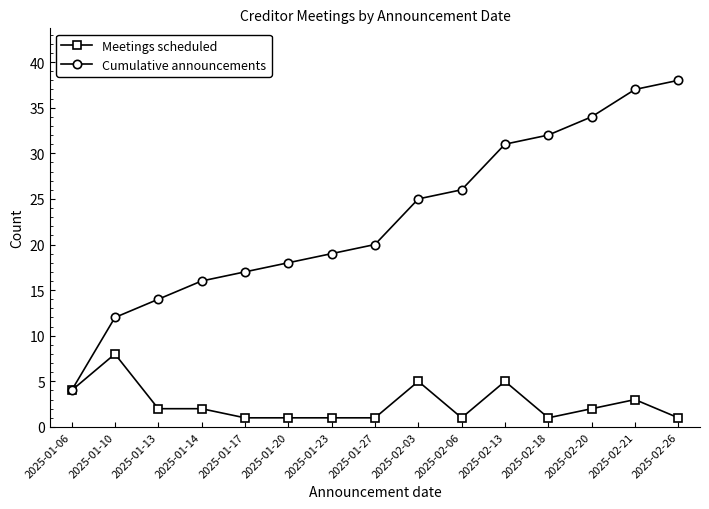

List the series in order of their overall mean, lowest first.

Meetings scheduled, Cumulative announcements